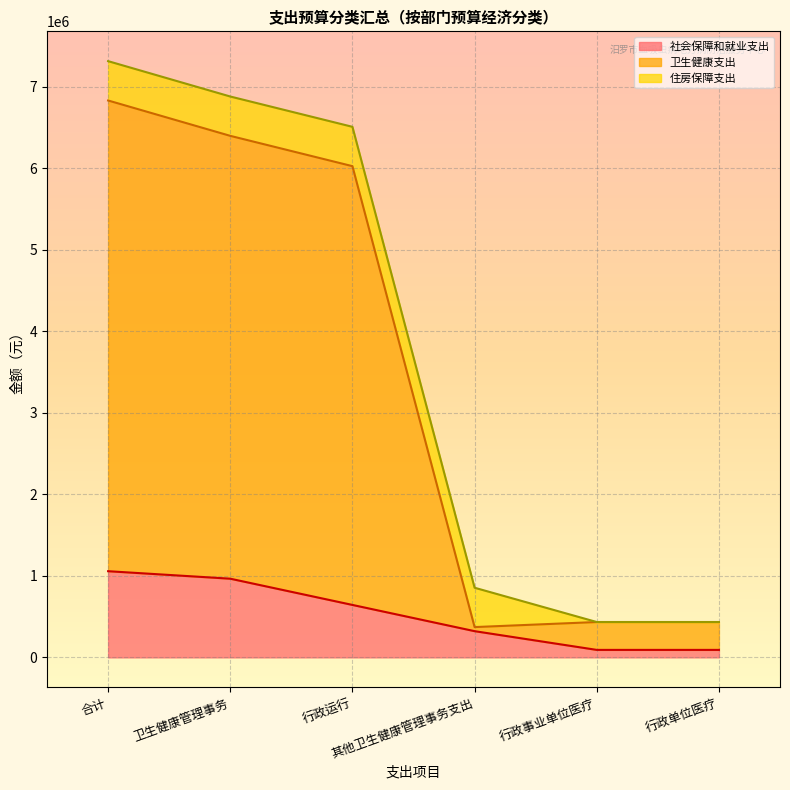

At 行政事业单位医疗, list the series in order from largest to smallest.

卫生健康支出, 社会保障和就业支出